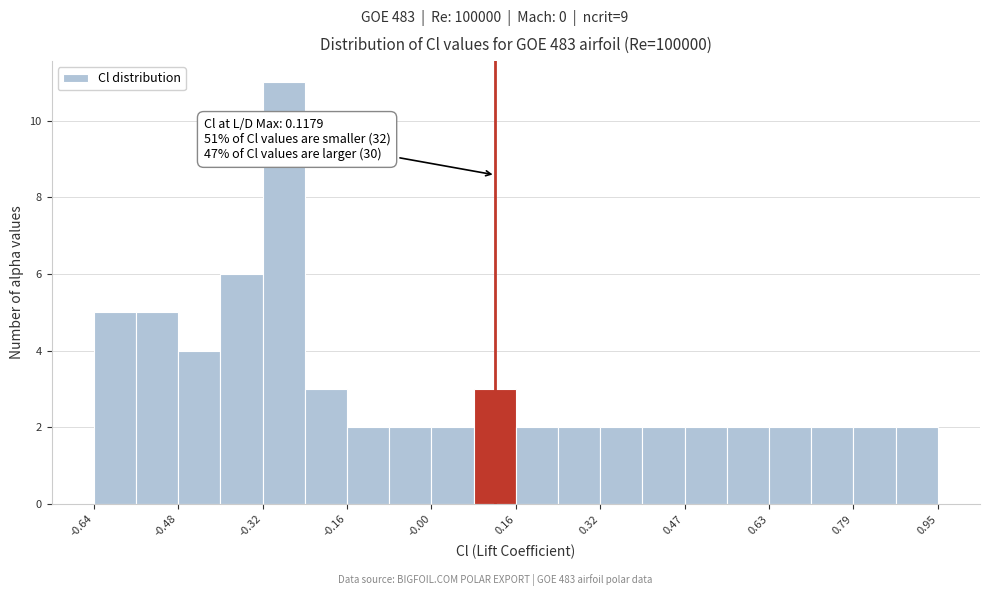

Read against the x-axis, roughly where is the centre of the tallest bar?

-0.28